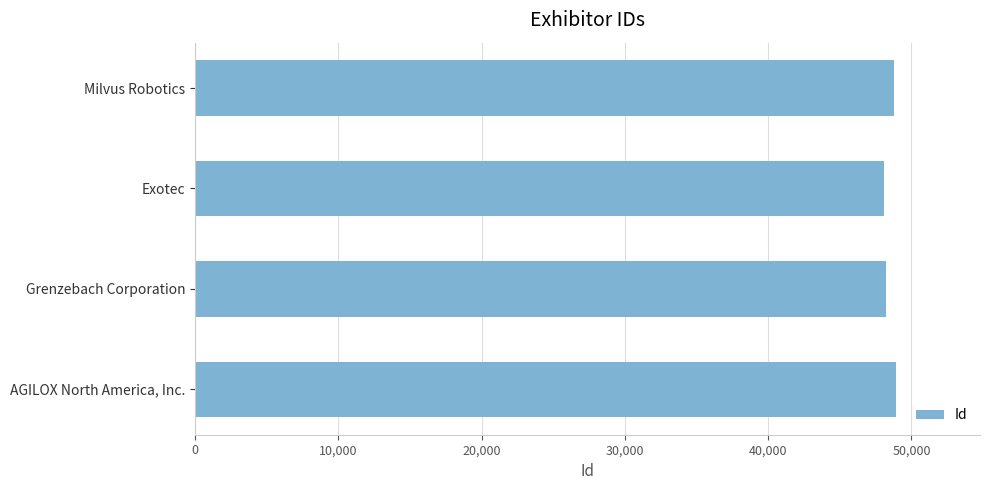

List the labels in order of value, smallest first.

Exotec, Grenzebach Corporation, Milvus Robotics, AGILOX North America, Inc.